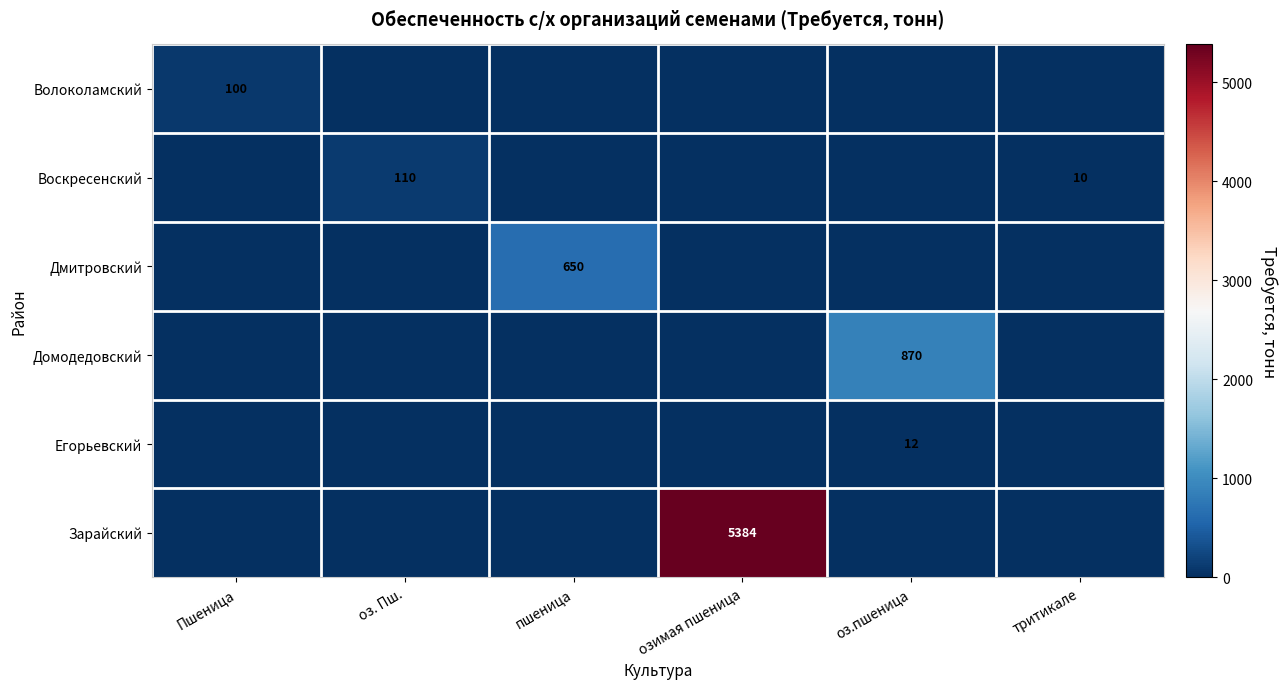

The Волоколамский series shows 177 at Пшеница. True or false?

False